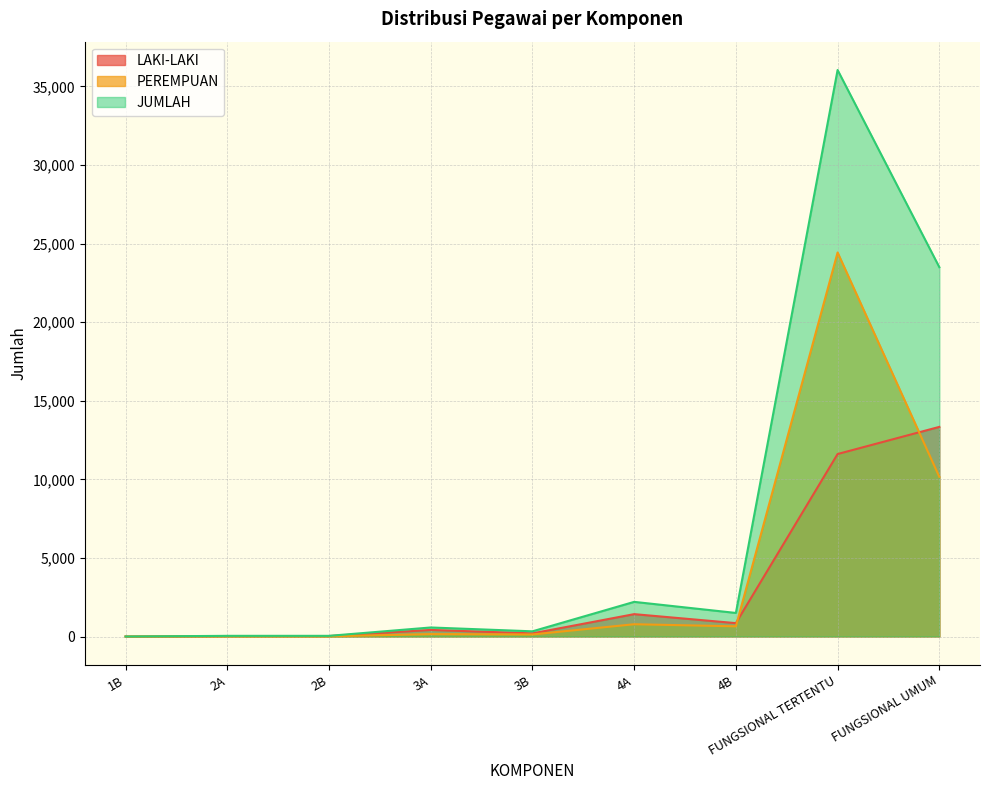

Does the chart display data point markers on the line(s)?

No